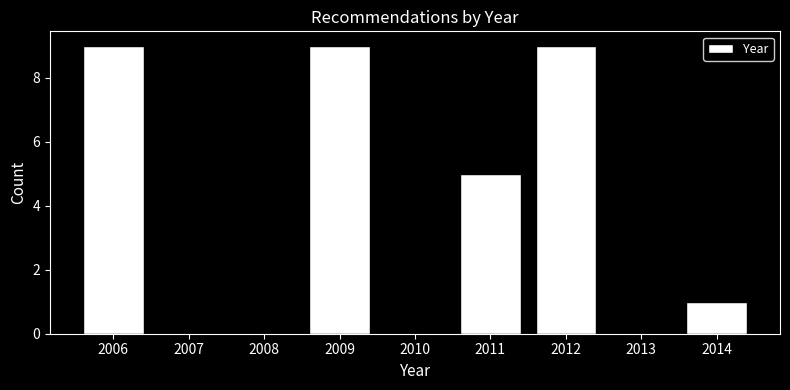

How tall is the bar that spans 2011.5 to 2012.5 on the x-axis? The values are not printed on the chart, so give them approximately, as read against the axis.

9